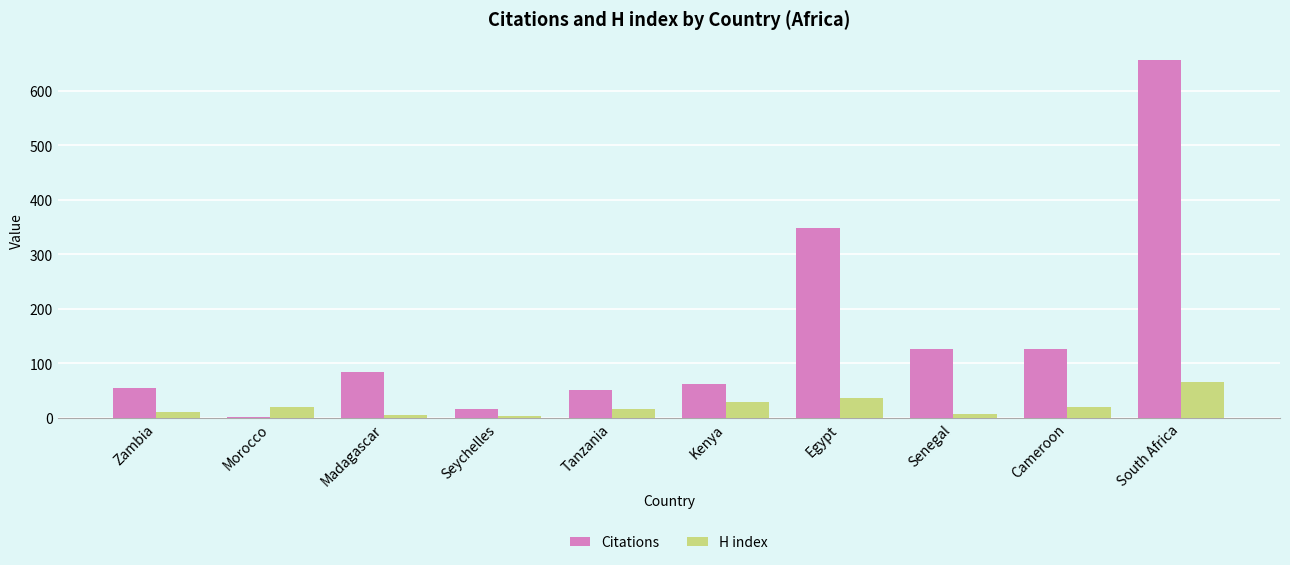

The value of Citations at Senegal is 126. True or false?

True